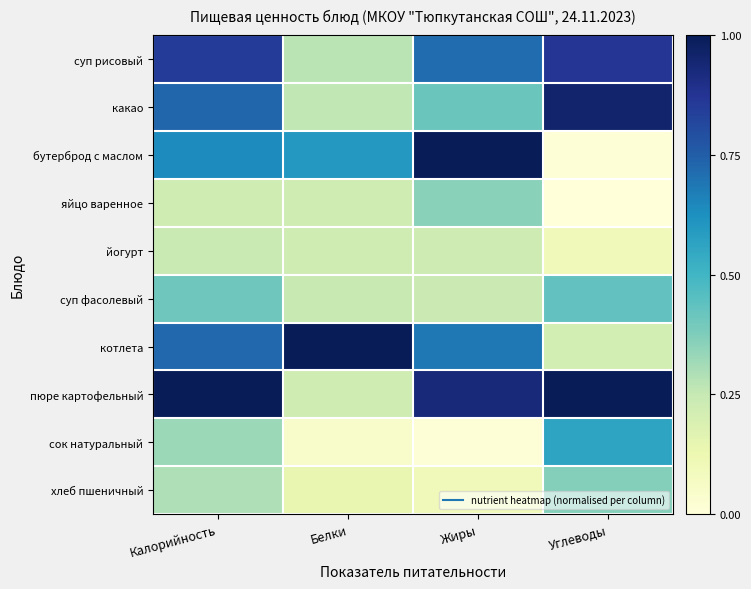

Reading left to right, what are all the values shown in this chart?

суп рисовый: Калорийность=0.8	Белки=0.3	Жиры=0.7	Углеводы=0.9
какао: Калорийность=0.7	Белки=0.3	Жиры=0.4	Углеводы=1.0
бутерброд с маслом: Калорийность=0.6	Белки=0.6	Жиры=1.0	Углеводы=0.0
яйцо варенное: Калорийность=0.2	Белки=0.2	Жиры=0.4	Углеводы=0.0
йогурт: Калорийность=0.2	Белки=0.2	Жиры=0.2	Углеводы=0.1
суп фасолевый: Калорийность=0.4	Белки=0.2	Жиры=0.2	Углеводы=0.4
котлета: Калорийность=0.7	Белки=1.0	Жиры=0.7	Углеводы=0.2
пюре картофельный: Калорийность=1.0	Белки=0.2	Жиры=0.9	Углеводы=1.0
сок натуральный: Калорийность=0.3	Белки=0.0	Жиры=0.0	Углеводы=0.6
хлеб пшеничный: Калорийность=0.3	Белки=0.1	Жиры=0.1	Углеводы=0.4